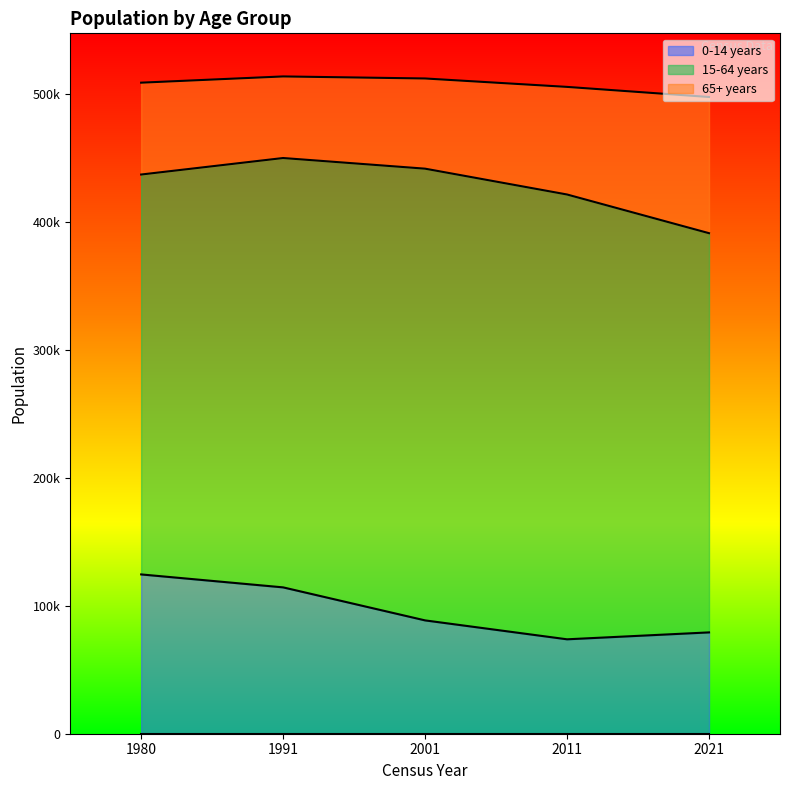

What is the greatest value displayed?

449971